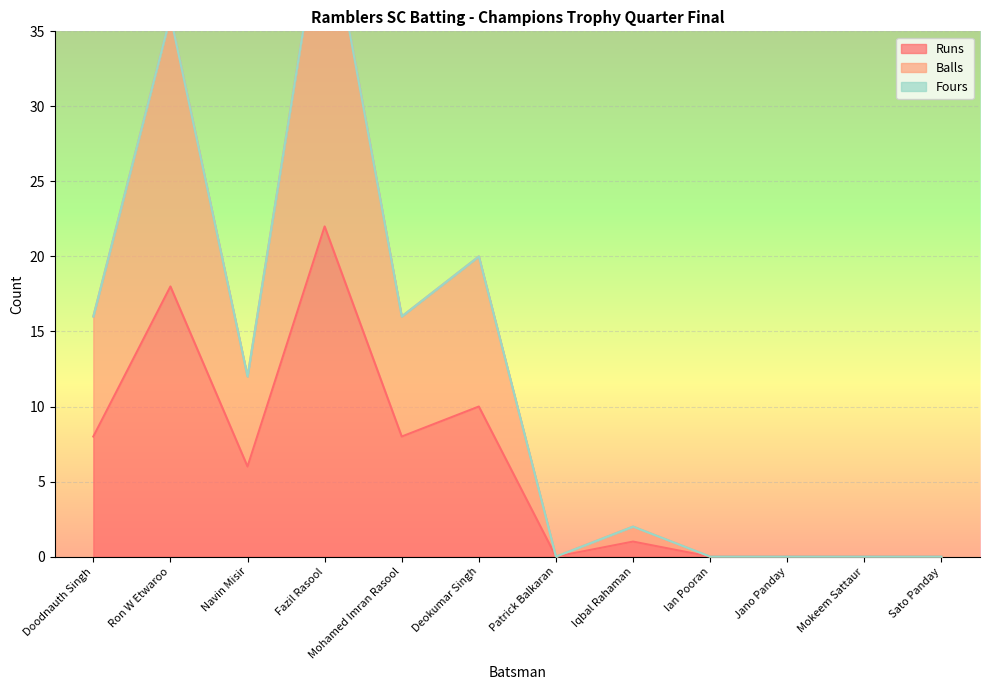

True or false: Runs has a value of -12 at Ian Pooran.

False